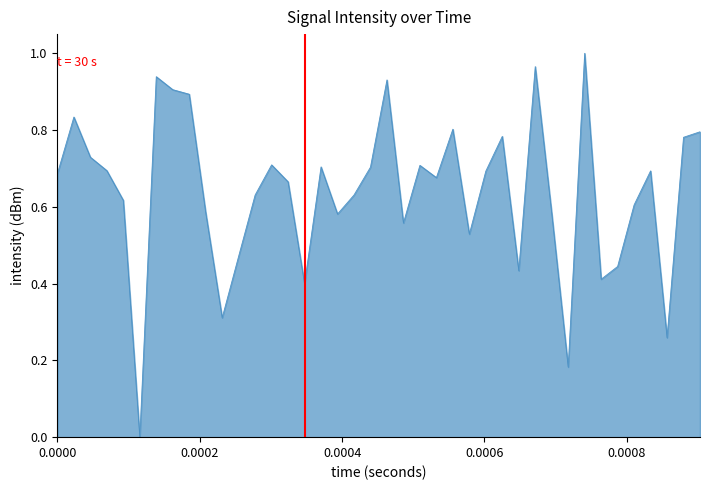

What is the difference between the second highest and minimum values?

1.0